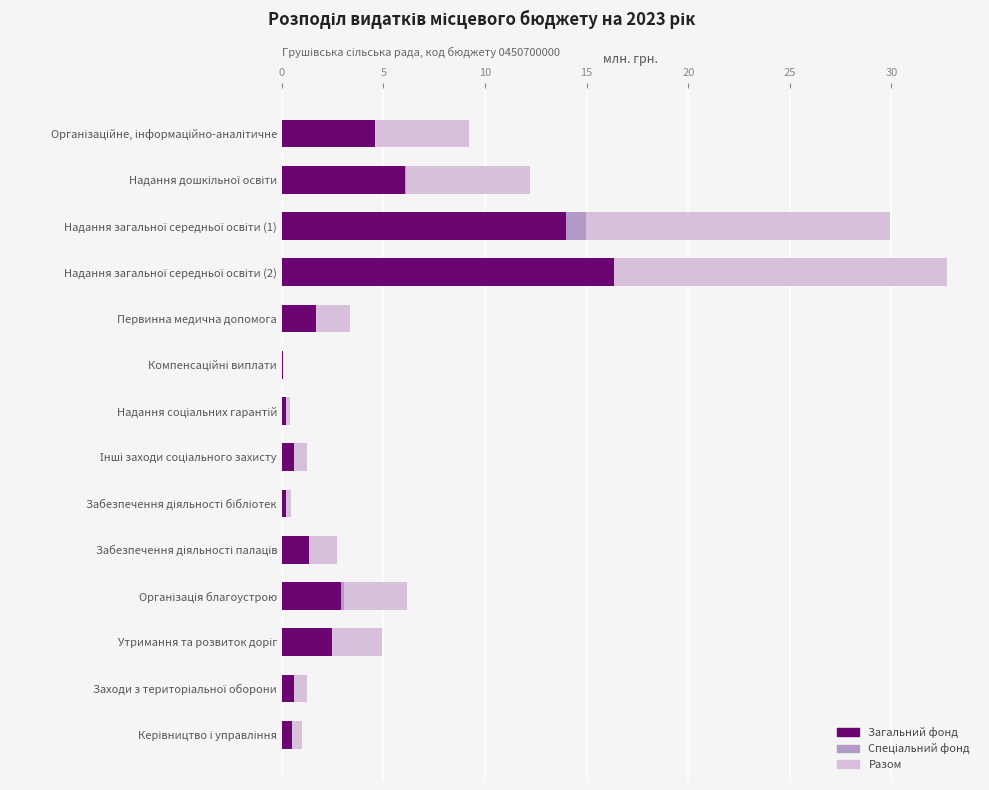

What is the sum of all Загальний фонд values?

51.6